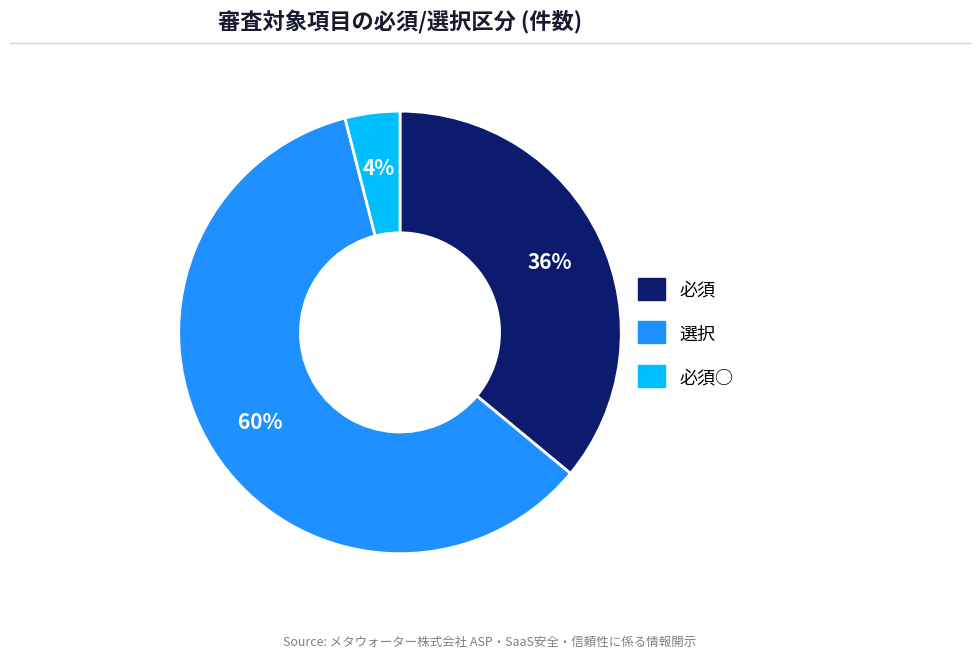

To the nearest percent, what is the difference between the largest and smallest slice percentages?

56%